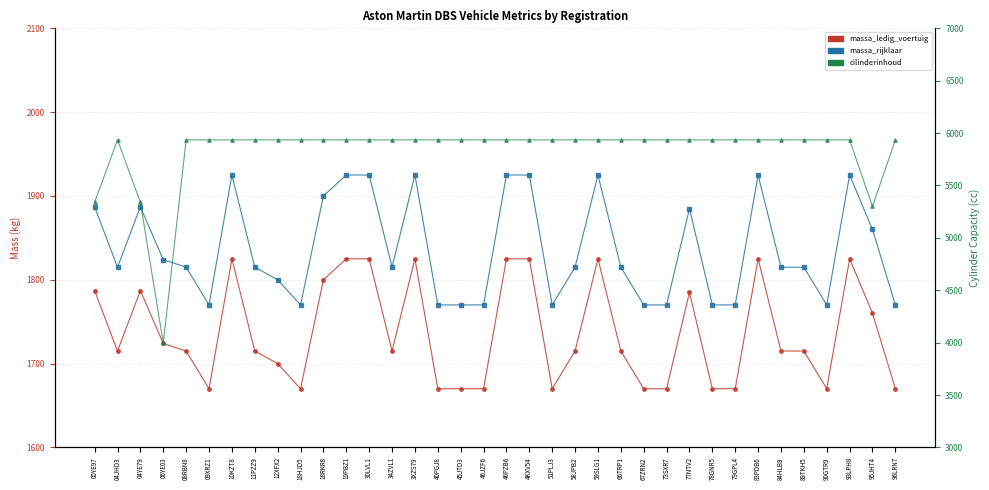

At which label does cilinderinhoud reach its minimum?

06YE03